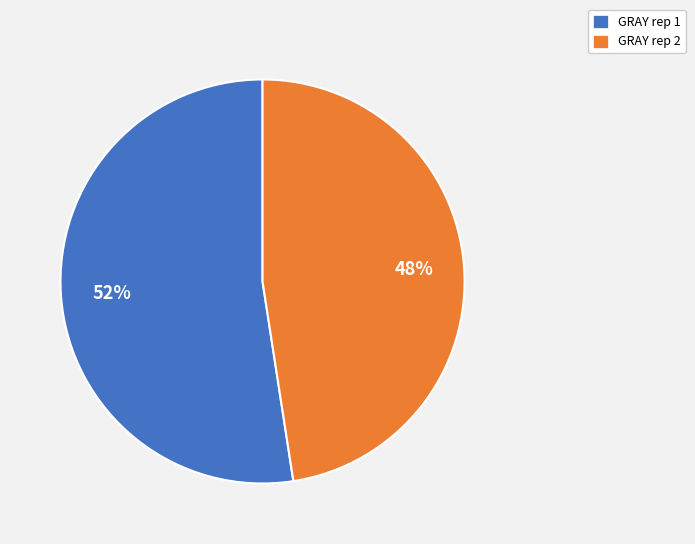

What is the majority slice?

GRAY rep 1